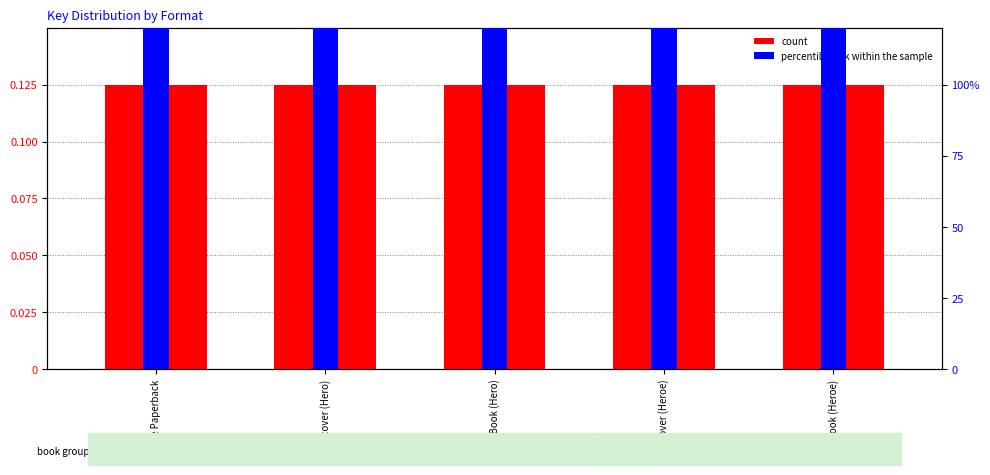

Which series changed the most between Hardcover (Hero) and Hardcover (Heroe)?

percentile rank within the sample